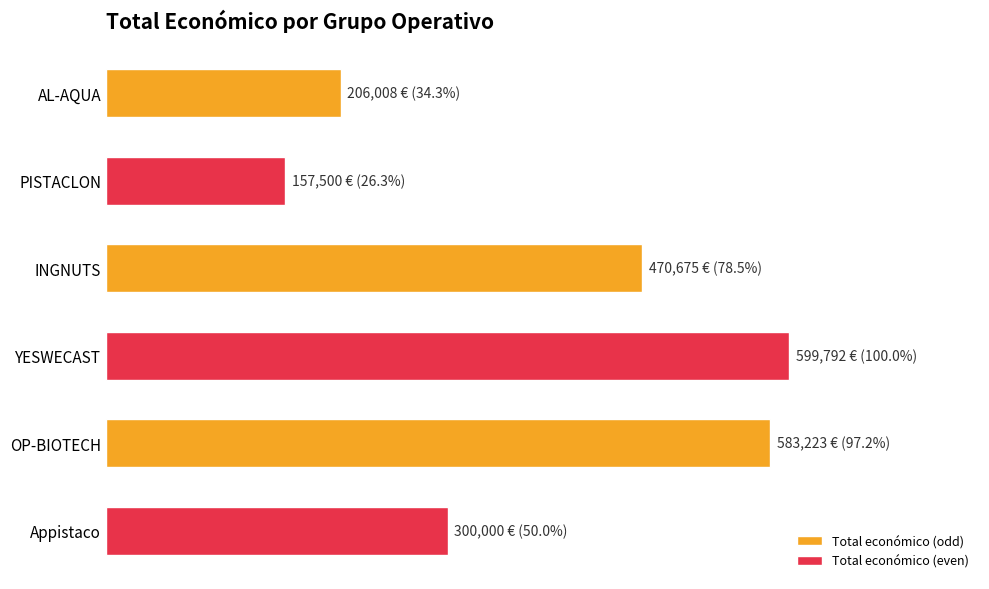

Are the bars horizontal?

Yes